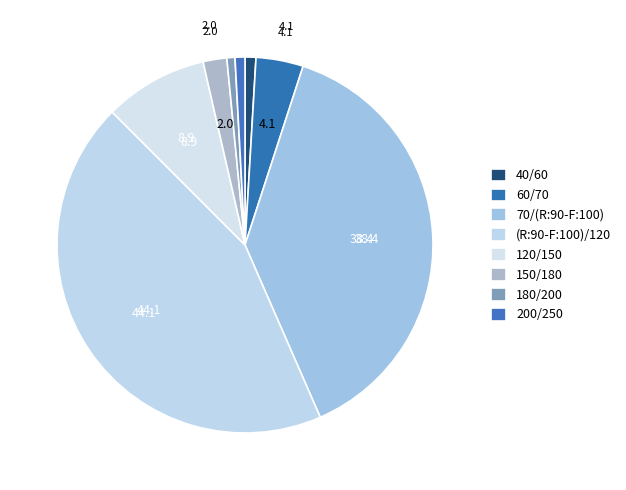

How many segments does this pie chart have?

8